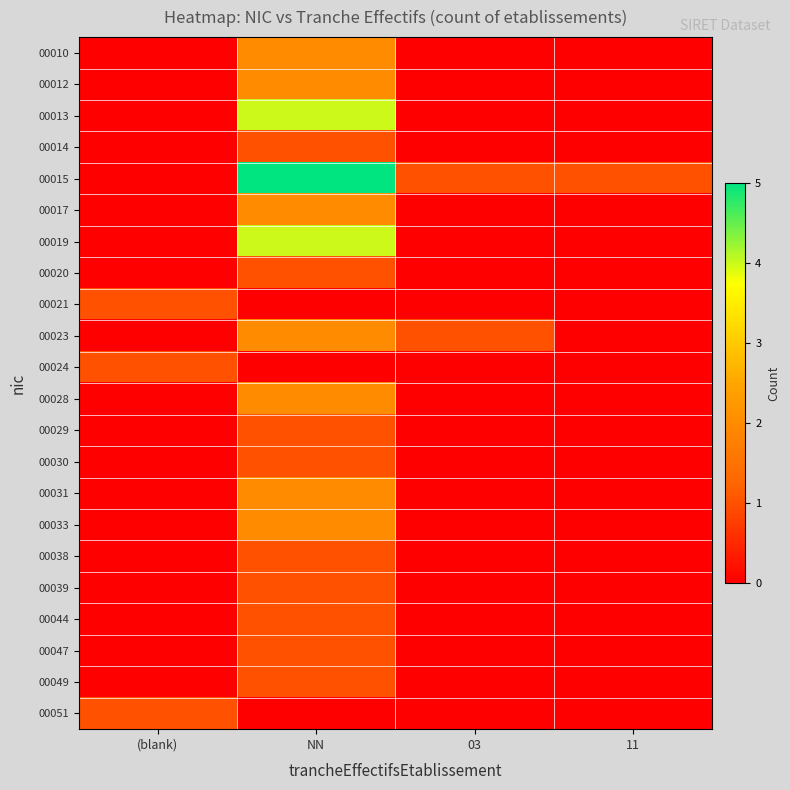

Reading left to right, list all the values displayed in this chart.

00010: (blank)=0	NN=2	03=0	11=0
00012: (blank)=0	NN=2	03=0	11=0
00013: (blank)=0	NN=4	03=0	11=0
00014: (blank)=0	NN=1	03=0	11=0
00015: (blank)=0	NN=5	03=1	11=1
00017: (blank)=0	NN=2	03=0	11=0
00019: (blank)=0	NN=4	03=0	11=0
00020: (blank)=0	NN=1	03=0	11=0
00021: (blank)=1	NN=0	03=0	11=0
00023: (blank)=0	NN=2	03=1	11=0
00024: (blank)=1	NN=0	03=0	11=0
00028: (blank)=0	NN=2	03=0	11=0
00029: (blank)=0	NN=1	03=0	11=0
00030: (blank)=0	NN=1	03=0	11=0
00031: (blank)=0	NN=2	03=0	11=0
00033: (blank)=0	NN=2	03=0	11=0
00038: (blank)=0	NN=1	03=0	11=0
00039: (blank)=0	NN=1	03=0	11=0
00044: (blank)=0	NN=1	03=0	11=0
00047: (blank)=0	NN=1	03=0	11=0
00049: (blank)=0	NN=1	03=0	11=0
00051: (blank)=1	NN=0	03=0	11=0